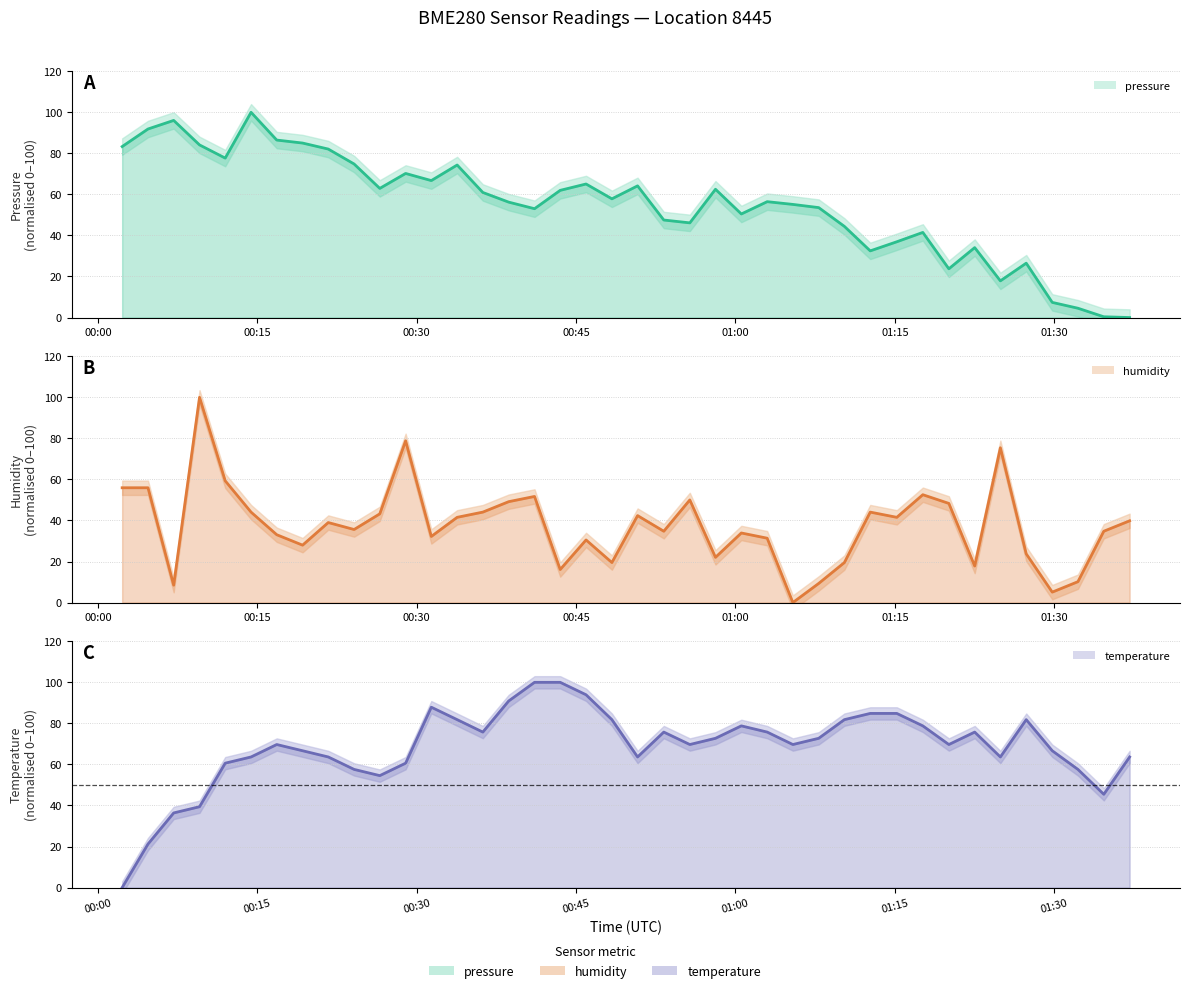

Which series has the largest range (max minus min)?

pressure